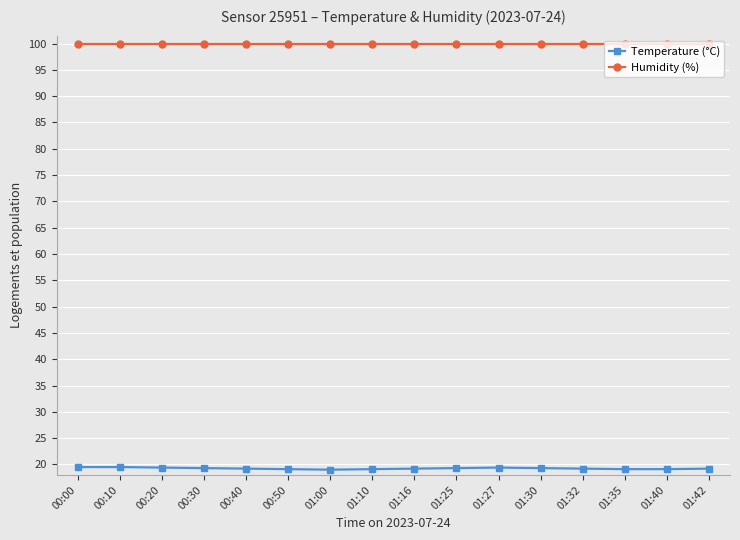

What is the spread (max minus min) of values at 01:32?

80.7